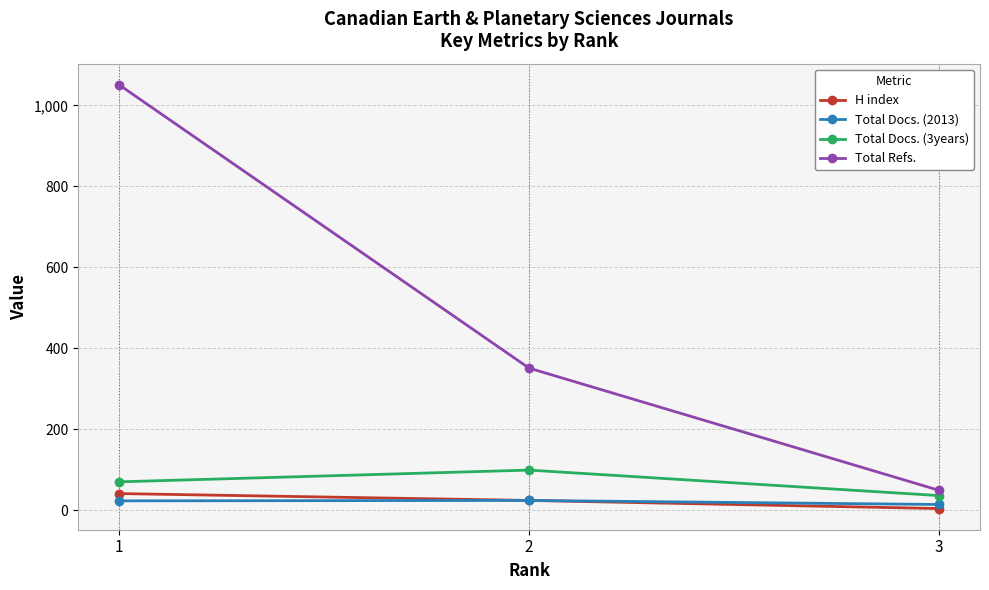

What is the smallest value displayed?

4